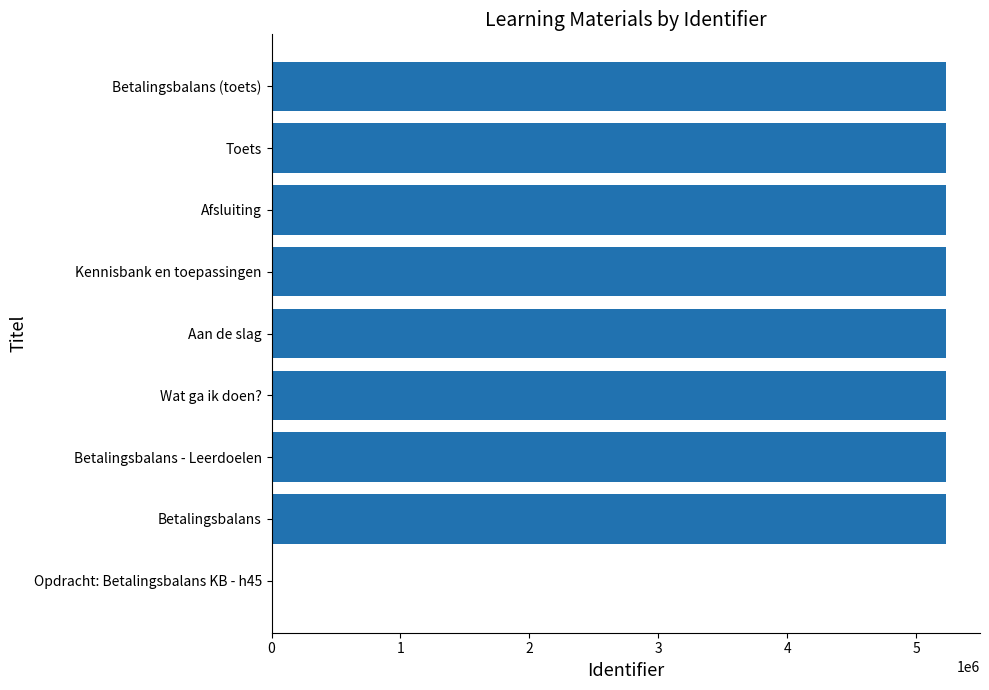

Are the bars grouped side by side (vs. stacked)?

No